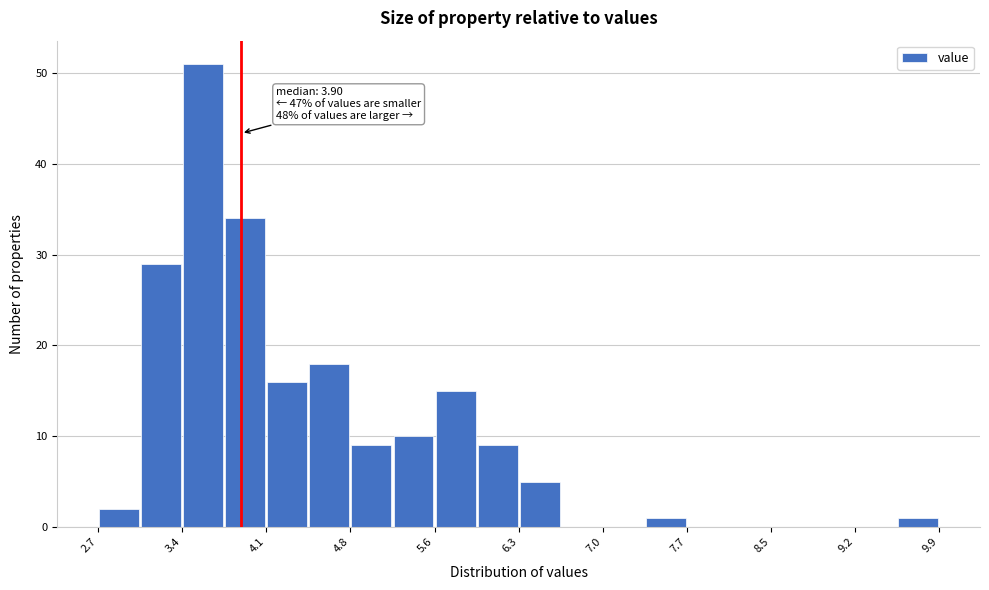

Read against the x-axis, roughly where is the centre of the tallest bar?

3.6